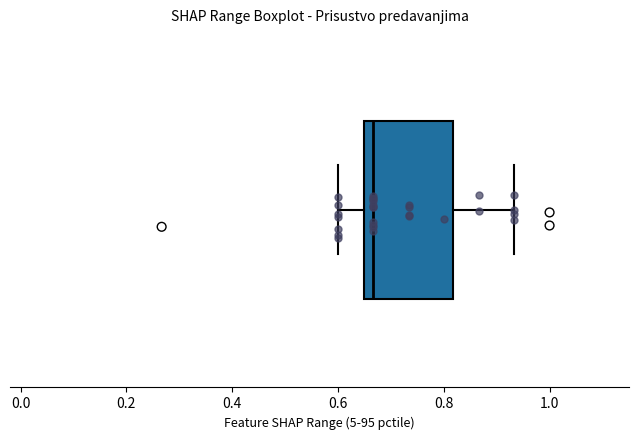

Where is the right edge of the box on the x-axis? The values are not printed on the chart, so give them approximately, as read against the axis.

0.82